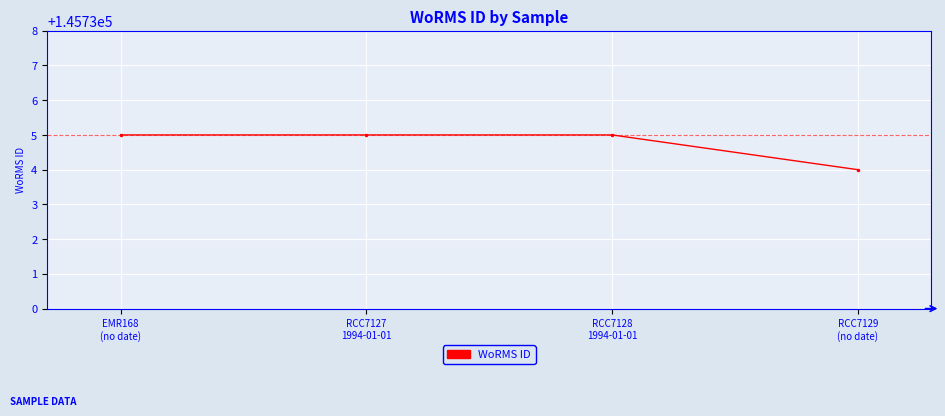

What is the maximum value shown in the chart?

145735